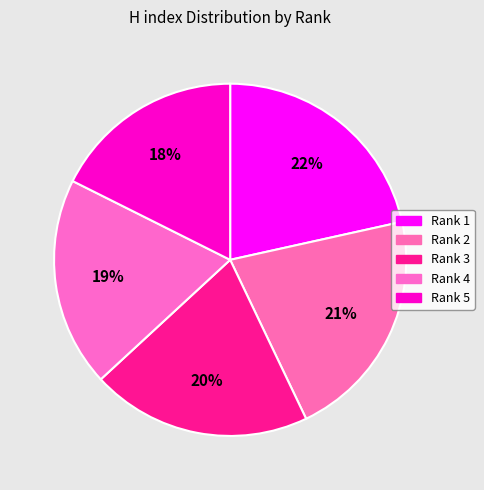

Does Rank 5 represent more than half of the total?

No